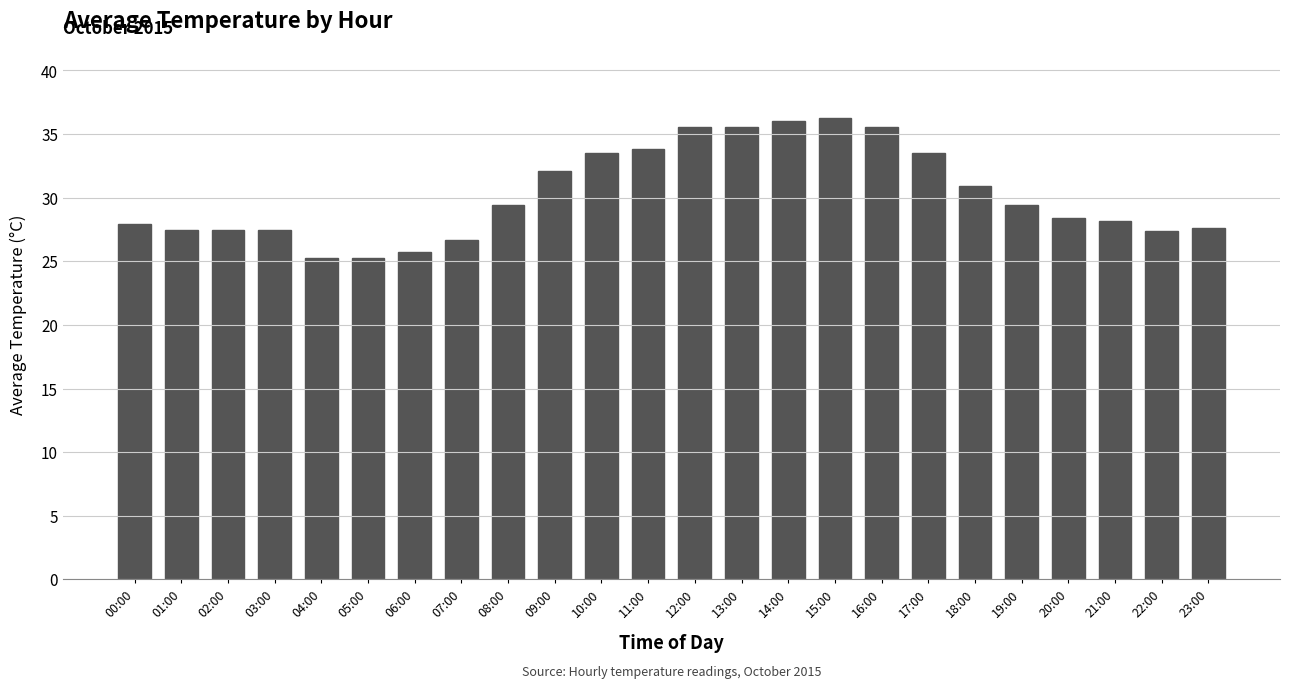

What is the greatest value displayed?

36.3